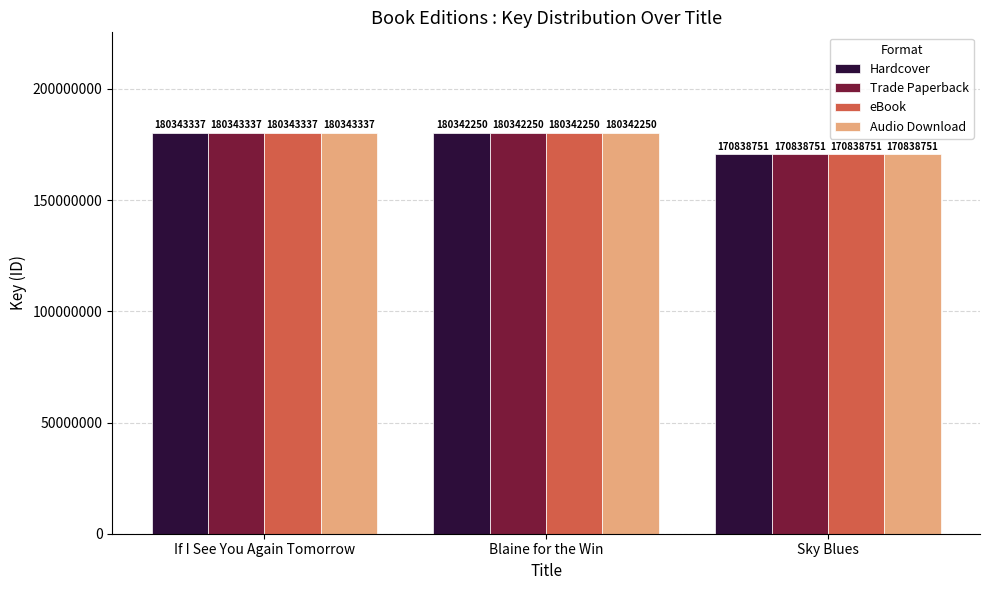

What is the difference between the maximum and second lowest values in the Trade Paperback series?

1087